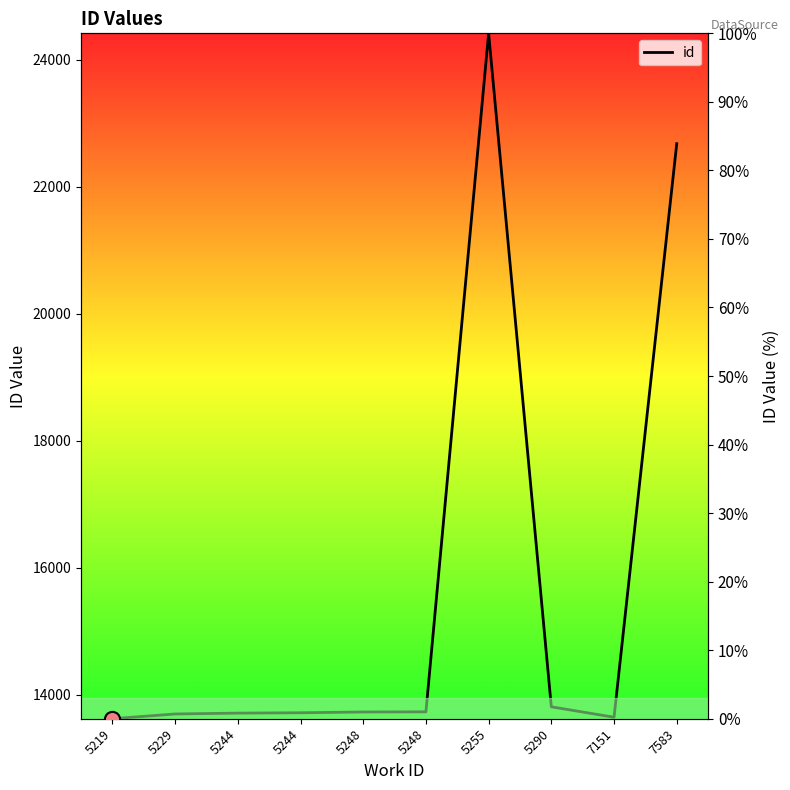

What is the change in value from 5219 to 5229?

+0.7